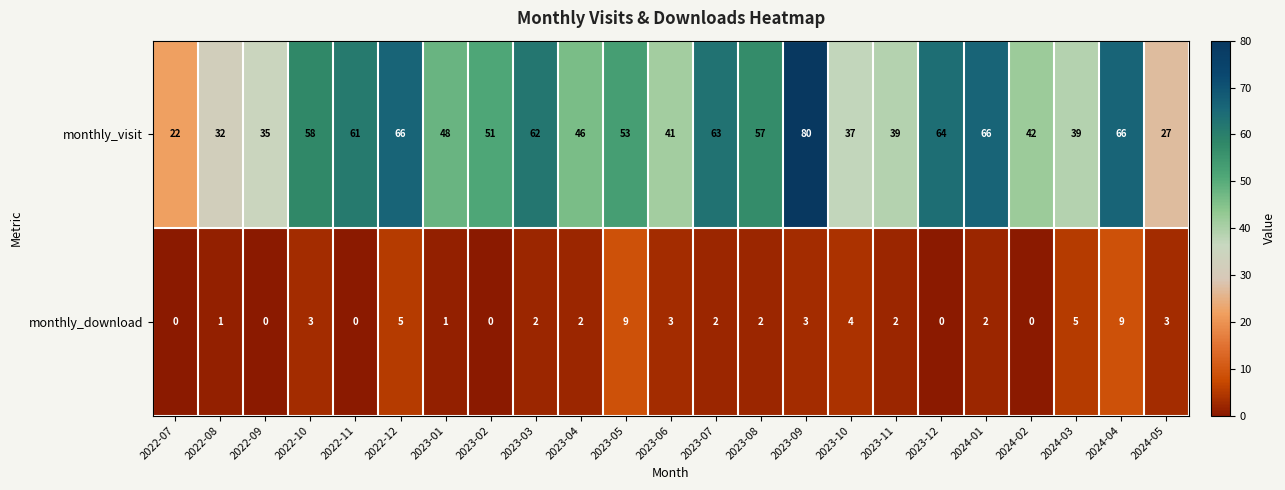

The value of monthly_download at 2024-03 is 5. True or false?

True